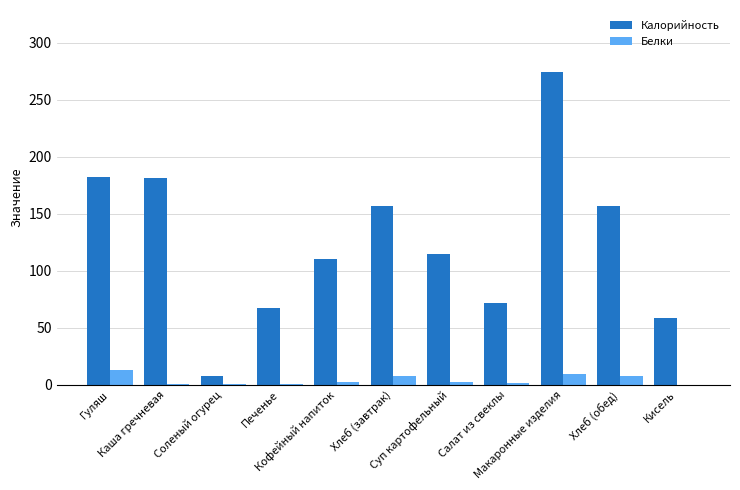

What is the average value of the Калорийность series?

125.6